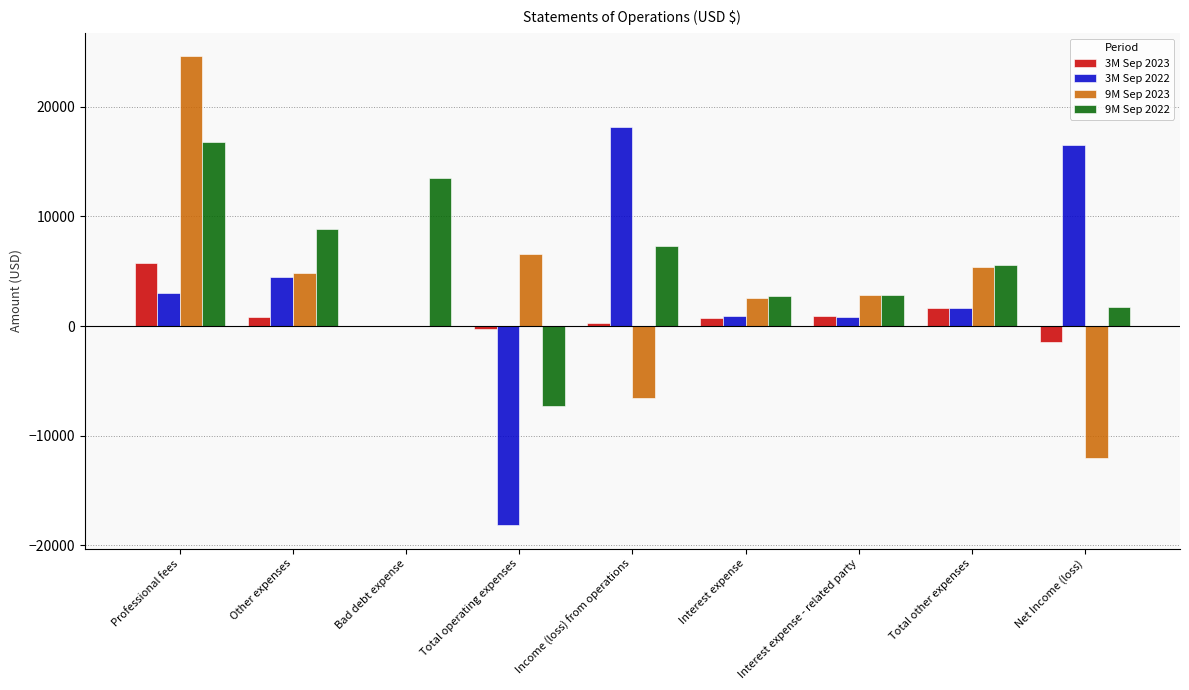

Where does the 3M Sep 2022 series first go above 1666?

Professional fees